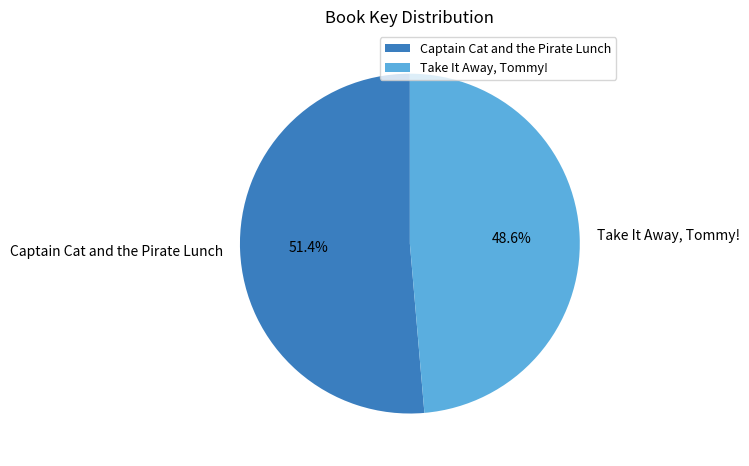

Does Captain Cat and the Pirate Lunch represent more than half of the total?

Yes